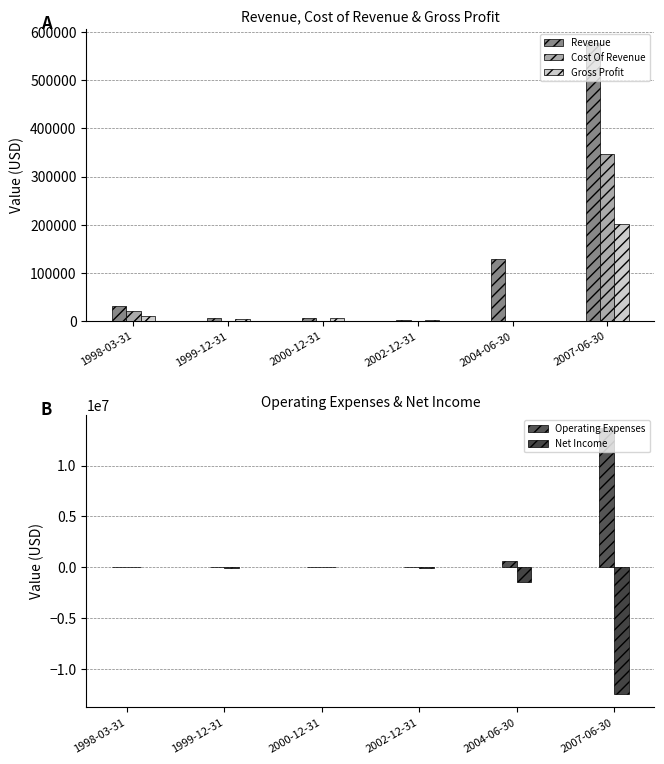

What is the label of the 3rd bar from the left?

2000-12-31